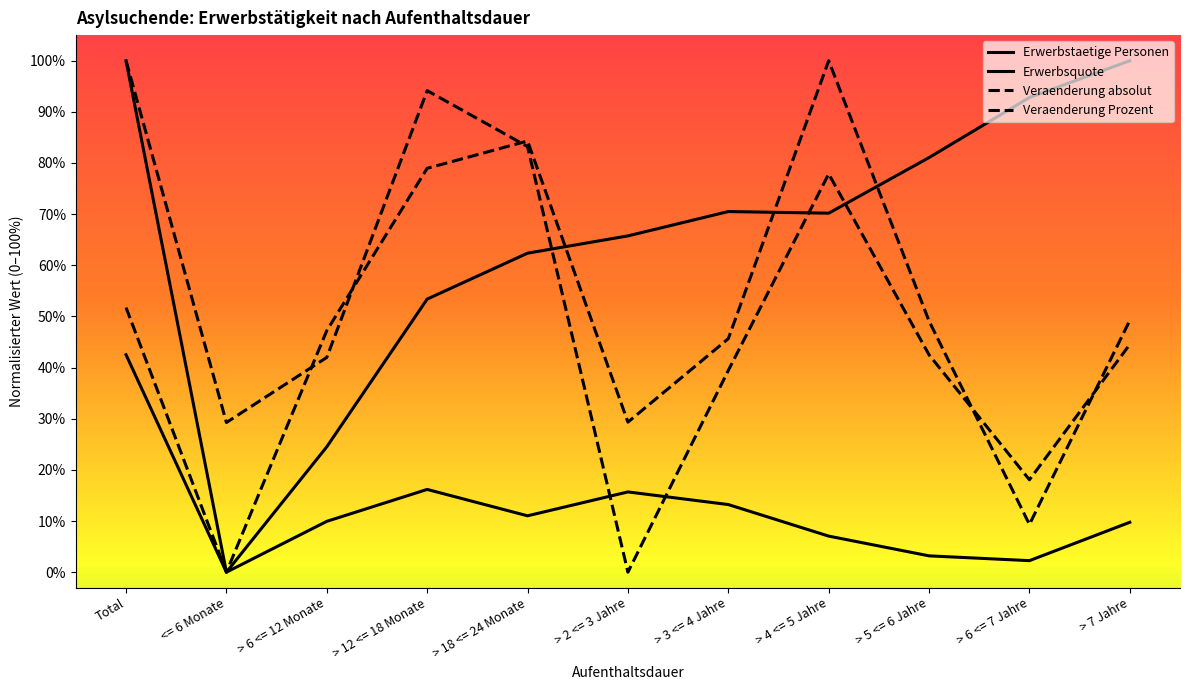

Reading left to right, what are all the values shown in this chart?

Erwerbstaetige Personen: Total=1.0	<= 6 Monate=0.0	> 6 <= 12 Monate=0.1	> 12 <= 18 Monate=0.2	> 18 <= 24 Monate=0.1	> 2 <= 3 Jahre=0.2	> 3 <= 4 Jahre=0.1	> 4 <= 5 Jahre=0.1	> 5 <= 6 Jahre=0.0	> 6 <= 7 Jahre=0.0	> 7 Jahre=0.1
Erwerbsquote: Total=0.4	<= 6 Monate=0.0	> 6 <= 12 Monate=0.2	> 12 <= 18 Monate=0.5	> 18 <= 24 Monate=0.6	> 2 <= 3 Jahre=0.7	> 3 <= 4 Jahre=0.7	> 4 <= 5 Jahre=0.7	> 5 <= 6 Jahre=0.8	> 6 <= 7 Jahre=0.9	> 7 Jahre=1.0
Veraenderung absolut: Total=1.0	<= 6 Monate=0.3	> 6 <= 12 Monate=0.4	> 12 <= 18 Monate=0.9	> 18 <= 24 Monate=0.8	> 2 <= 3 Jahre=0.0	> 3 <= 4 Jahre=0.4	> 4 <= 5 Jahre=0.8	> 5 <= 6 Jahre=0.4	> 6 <= 7 Jahre=0.2	> 7 Jahre=0.4
Veraenderung Prozent: Total=0.5	<= 6 Monate=0.0	> 6 <= 12 Monate=0.5	> 12 <= 18 Monate=0.8	> 18 <= 24 Monate=0.8	> 2 <= 3 Jahre=0.3	> 3 <= 4 Jahre=0.5	> 4 <= 5 Jahre=1.0	> 5 <= 6 Jahre=0.5	> 6 <= 7 Jahre=0.1	> 7 Jahre=0.5